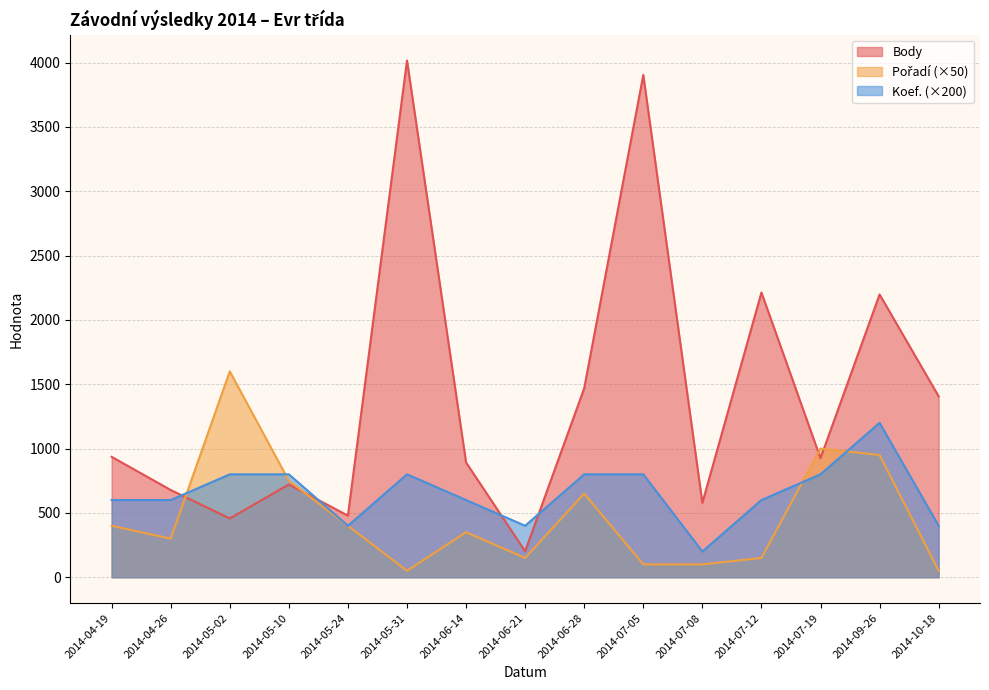

Is the value of Pořadí at 2014-05-10 greater than the value of Koef. at 2014-10-18?

Yes